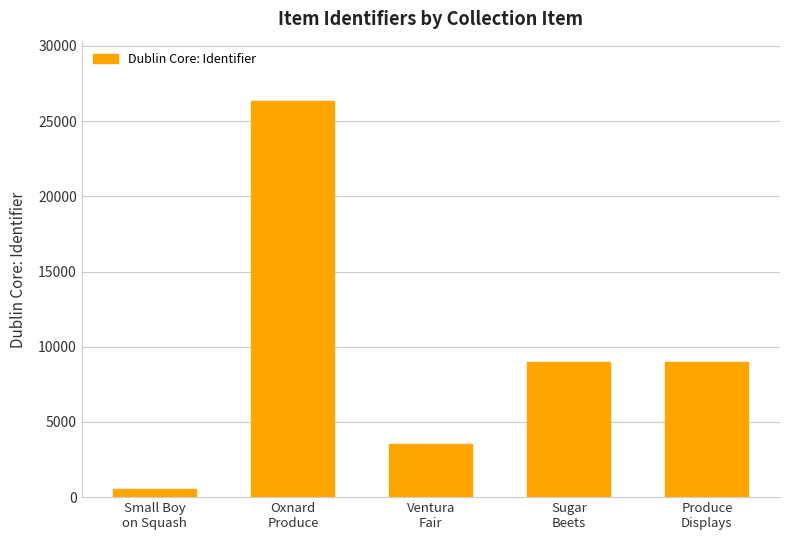

Are the bars horizontal?

No